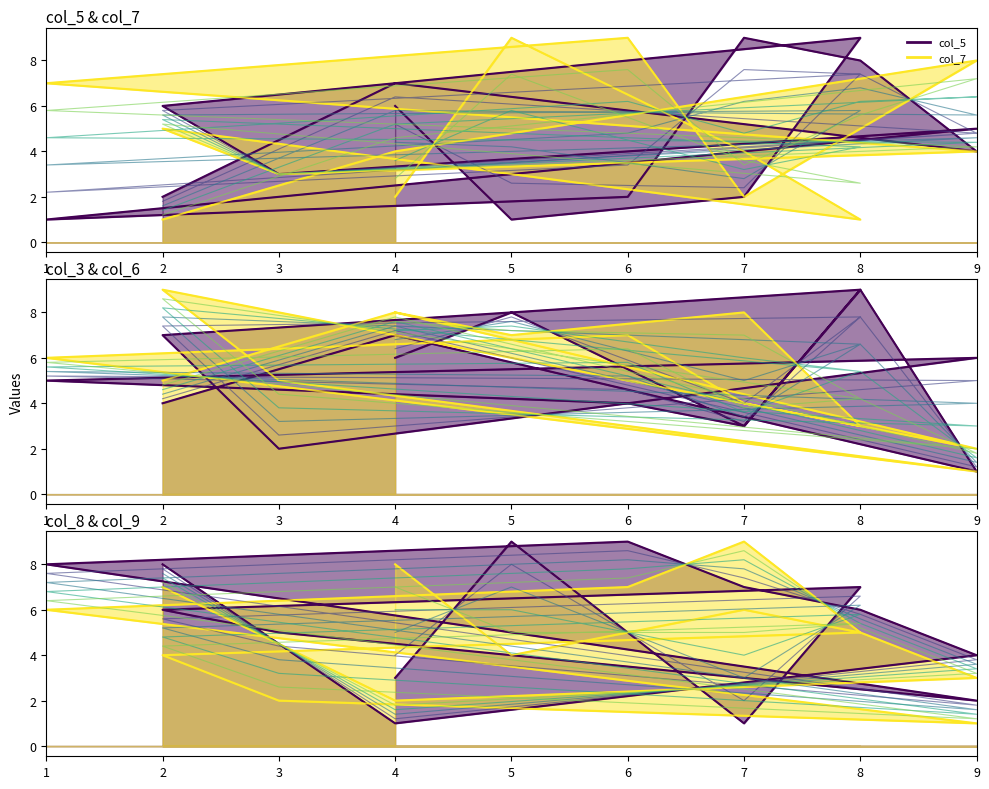

Where is the first local minimum for col_3?

7